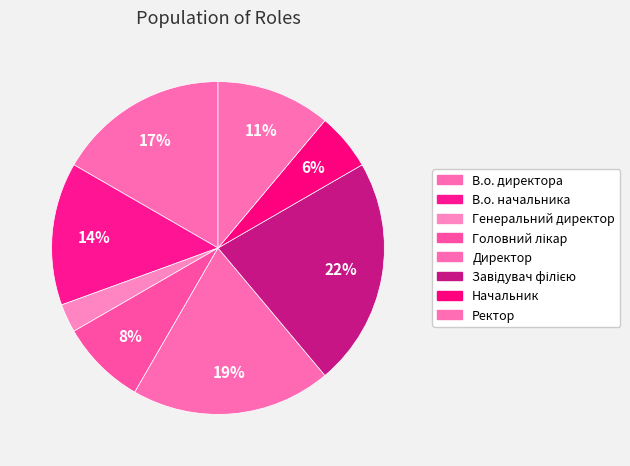

Between В.о. начальника and Завідувач філією, which is larger?

Завідувач філією